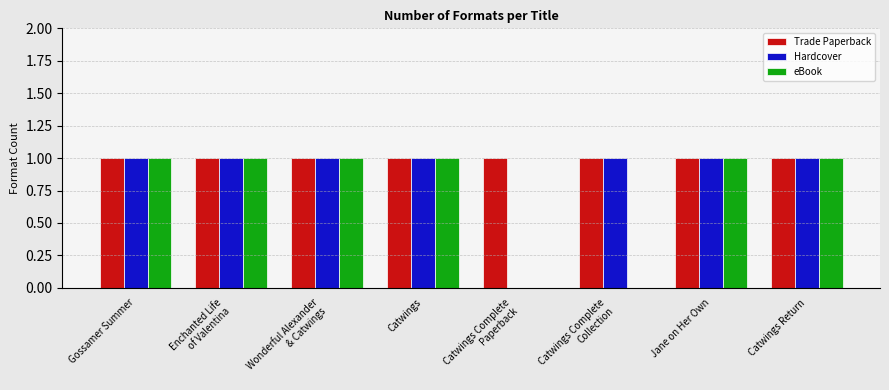

What is the difference between the Hardcover values at Catwings Complete
Paperback and Jane on Her Own?

1